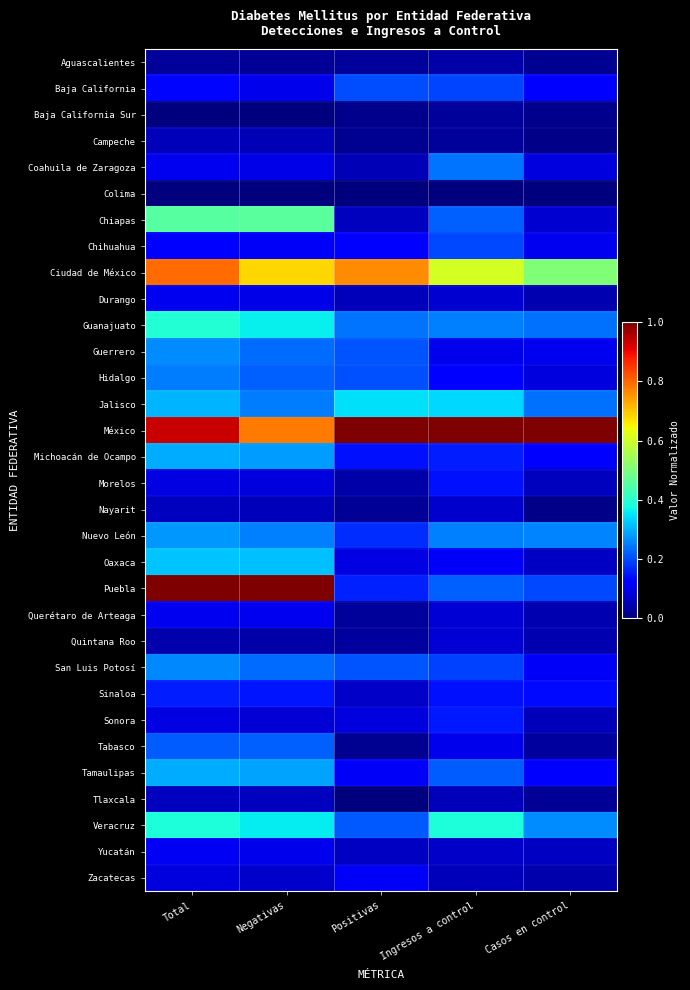

At which category is the sum across all series the highest?

Total